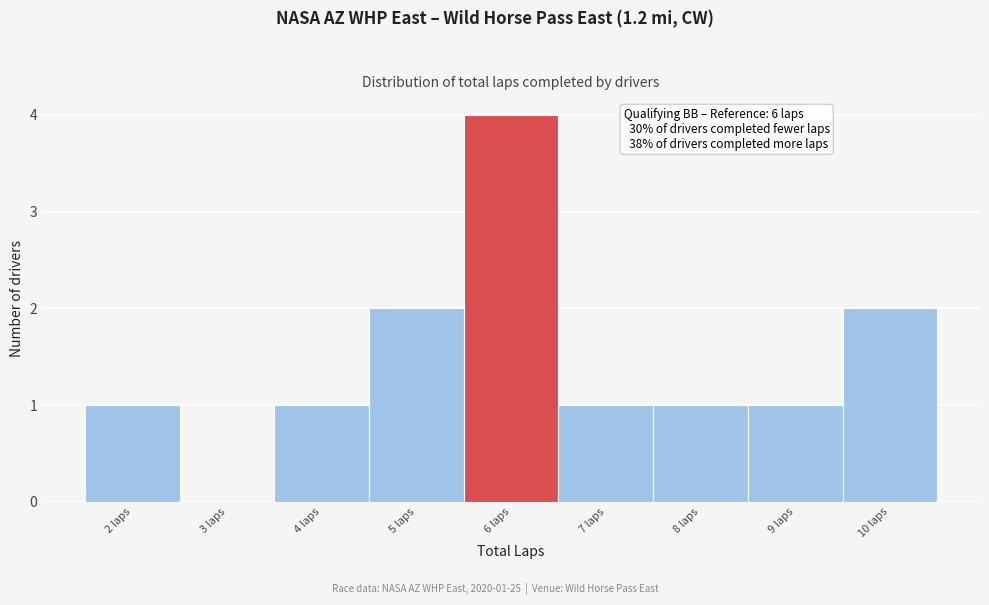

Over which range of the x-axis is the bar tallest?

5.5 to 6.5